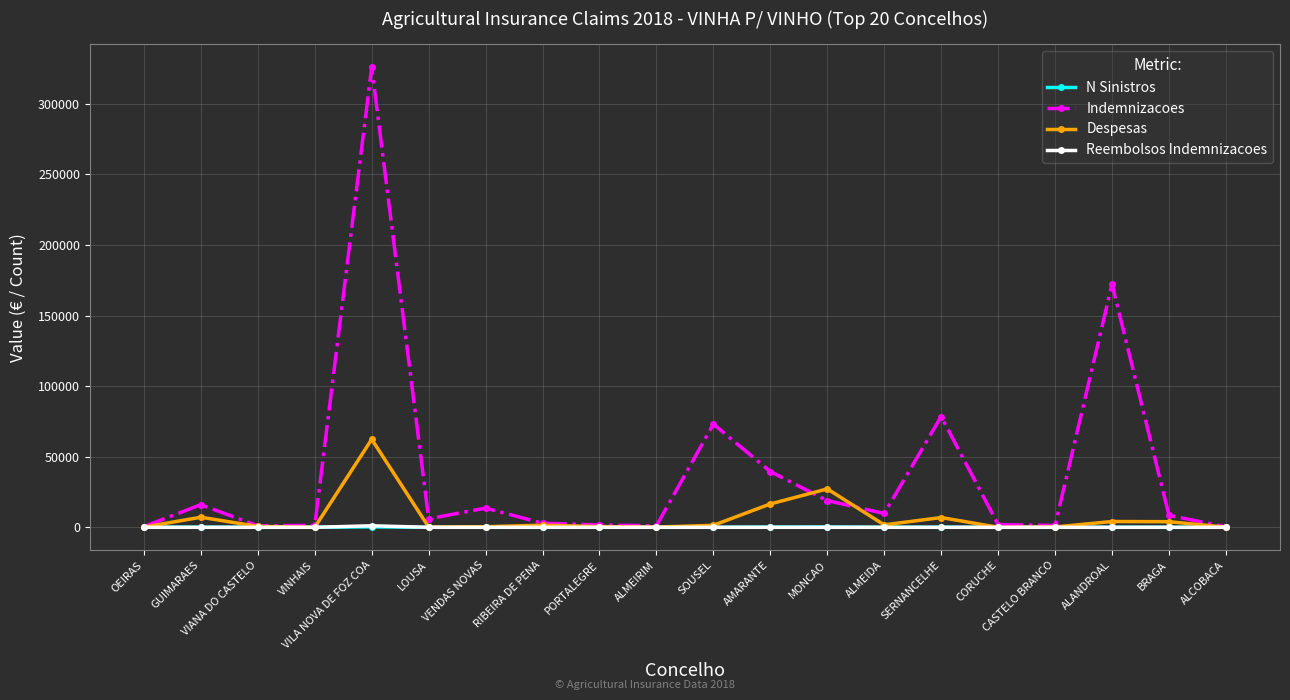

At which label does N Sinistros first exceed 8?

GUIMARAES